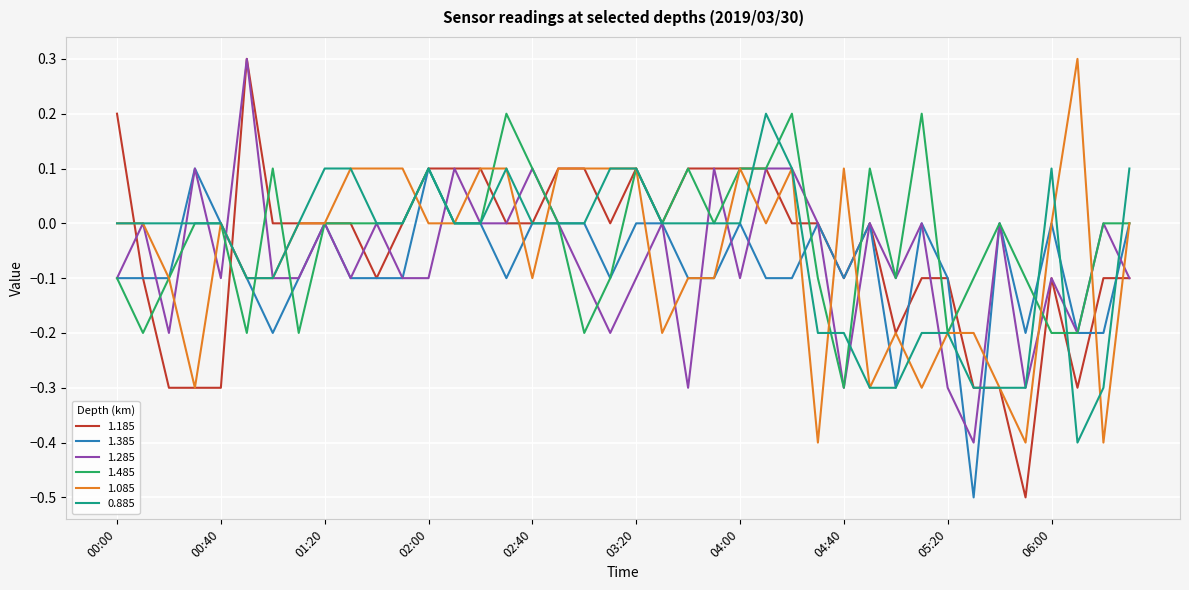

Which series has the largest range (max minus min)?

1.185